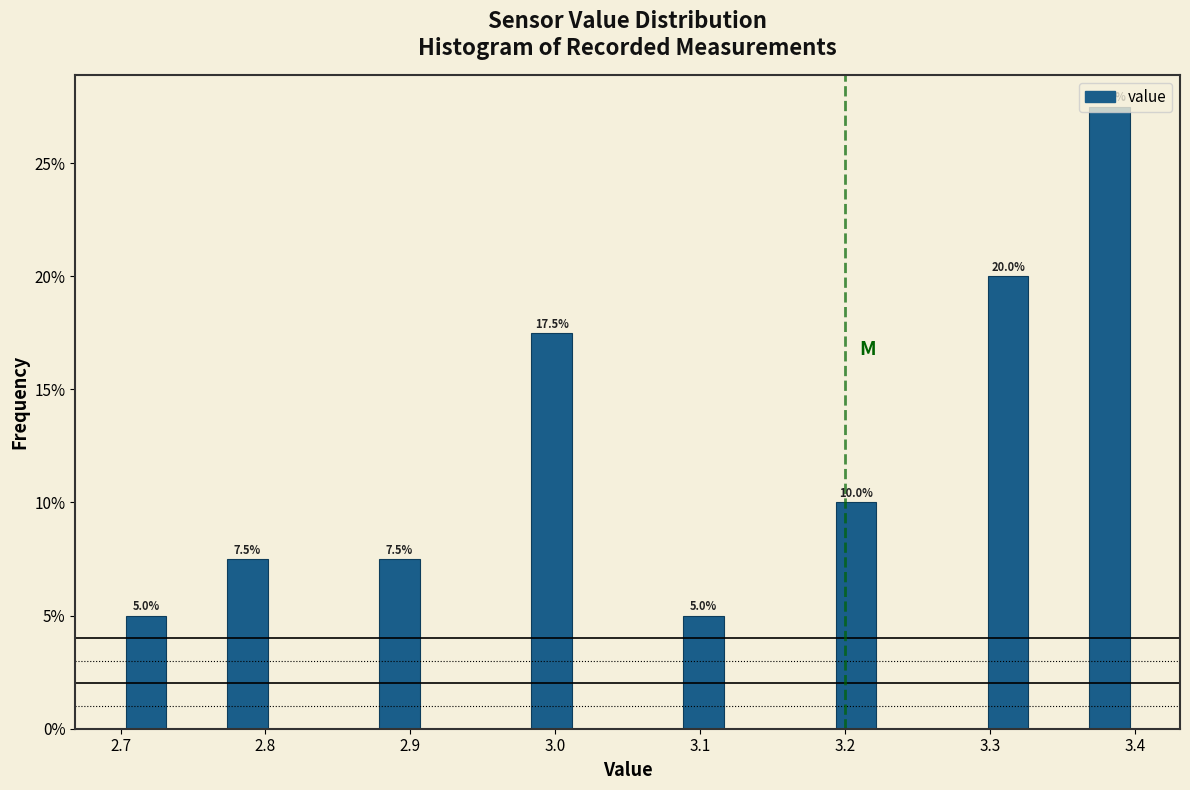

Around what value on the x-axis is the tallest bar? Give the approximate position of its centre, as read against the axis.

3.38